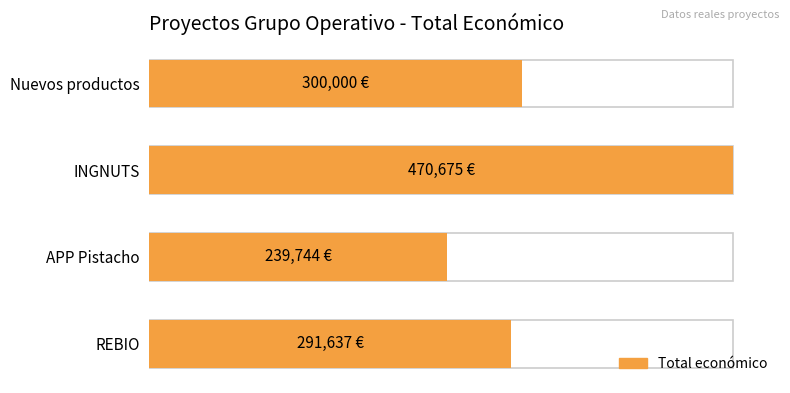

What is the average value?

325514